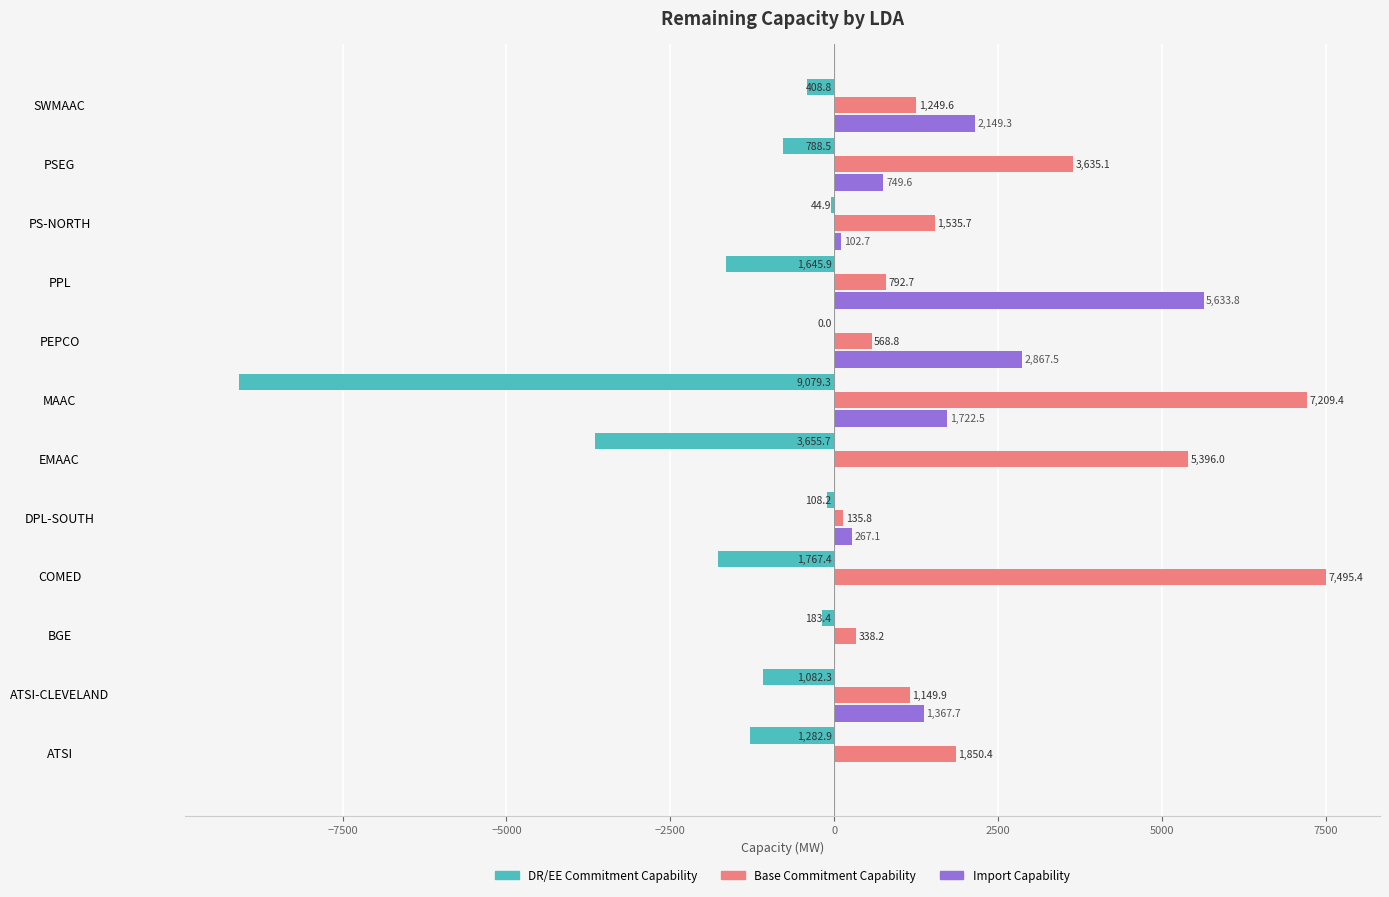

At which category is the sum across all series the highest?

COMED